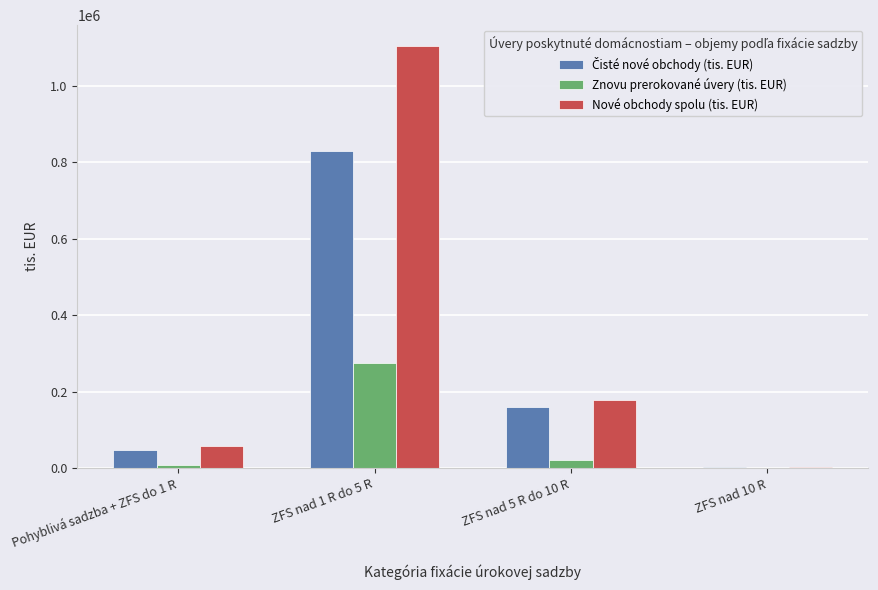

What is the spread (max minus min) of values at ZFS nad 10 R?

3336